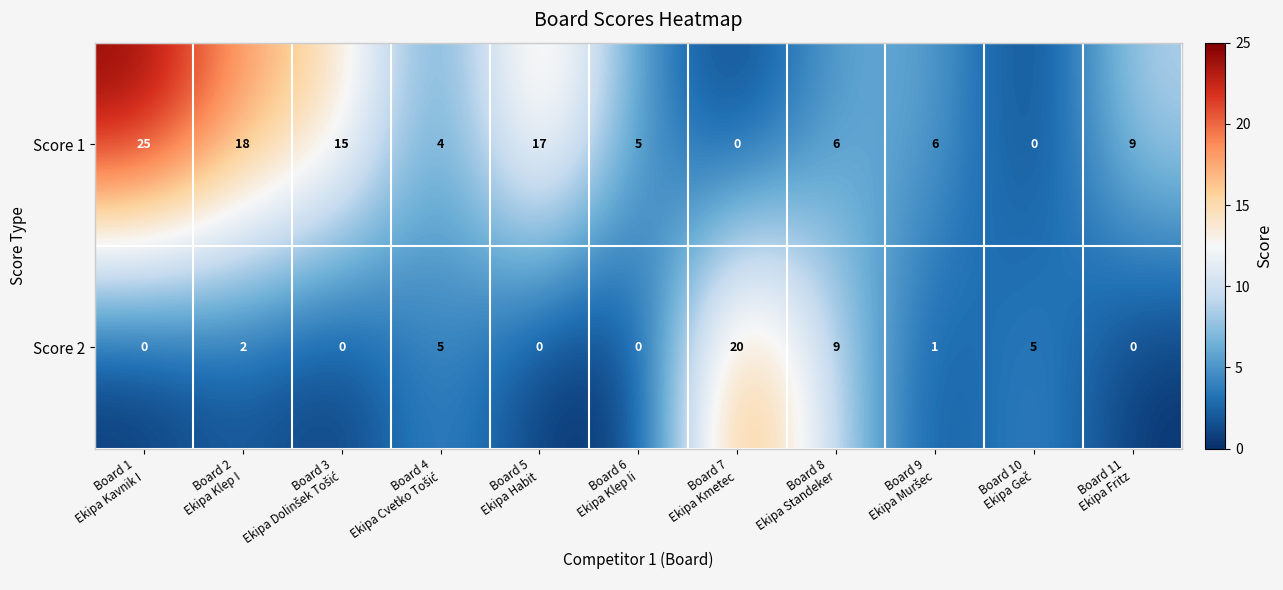

At how many categories does at least one series exceed 24?

1